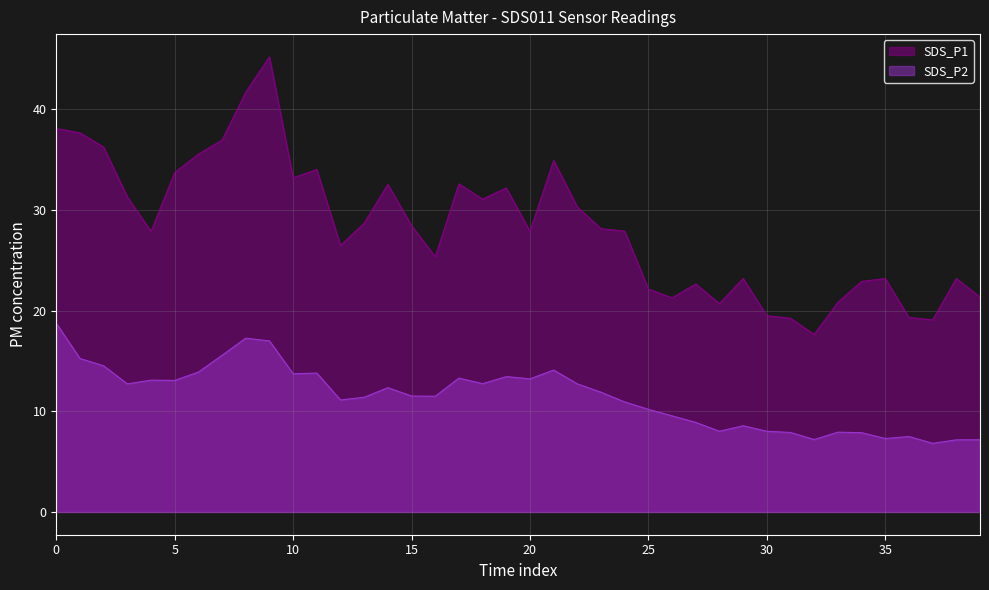

Does the chart have visible grid lines?

Yes